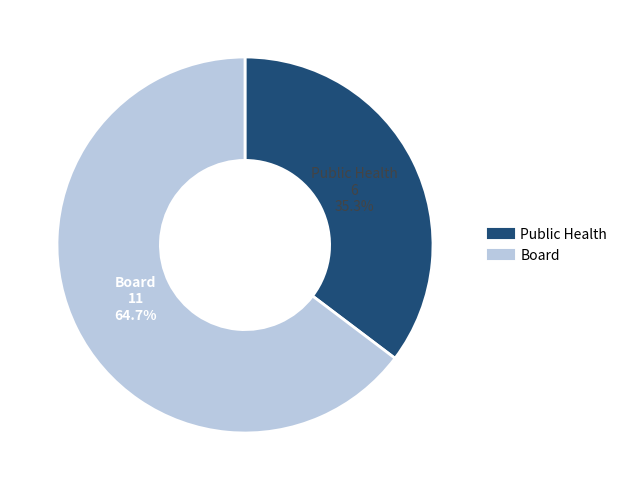

To the nearest percent, what portion does Public Health represent?

35%